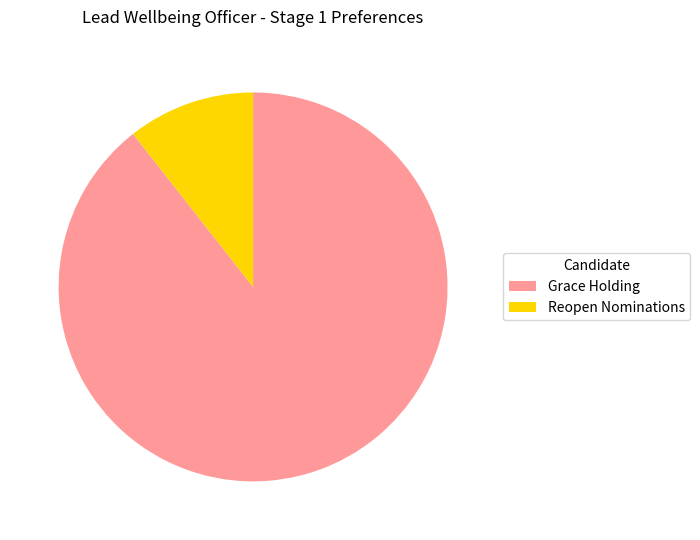

Does Reopen Nominations account for over 50% of the chart?

No